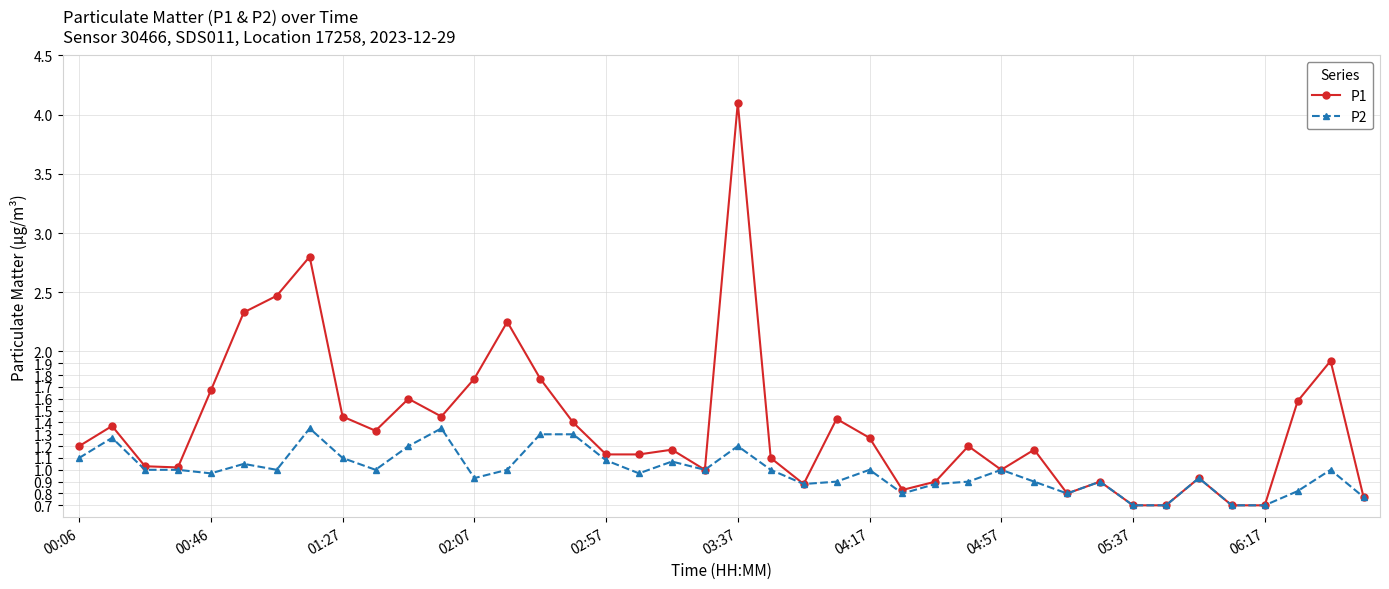

List the series in order of their peak value, highest first.

P1, P2